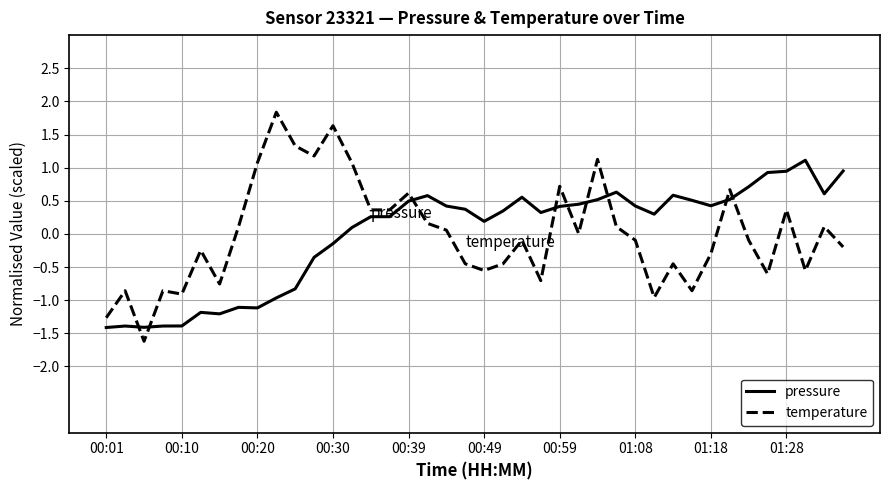

Rank the series by their maximum value, from lowest to highest.

pressure, temperature